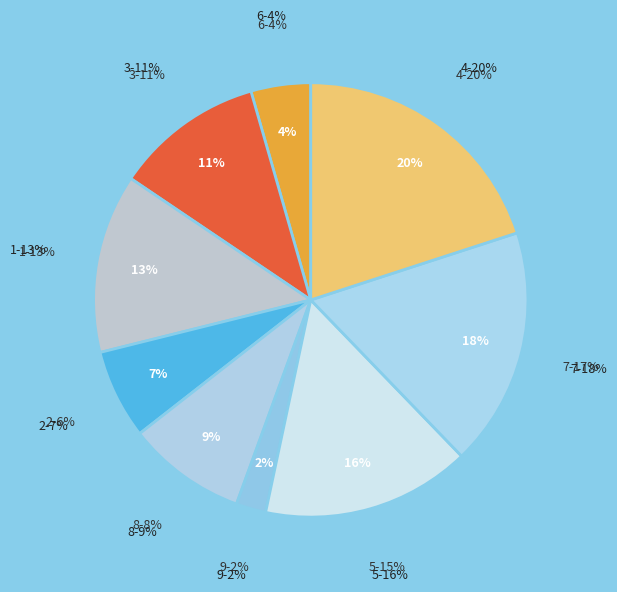

What percentage is NOT represented by 6?

95.6%